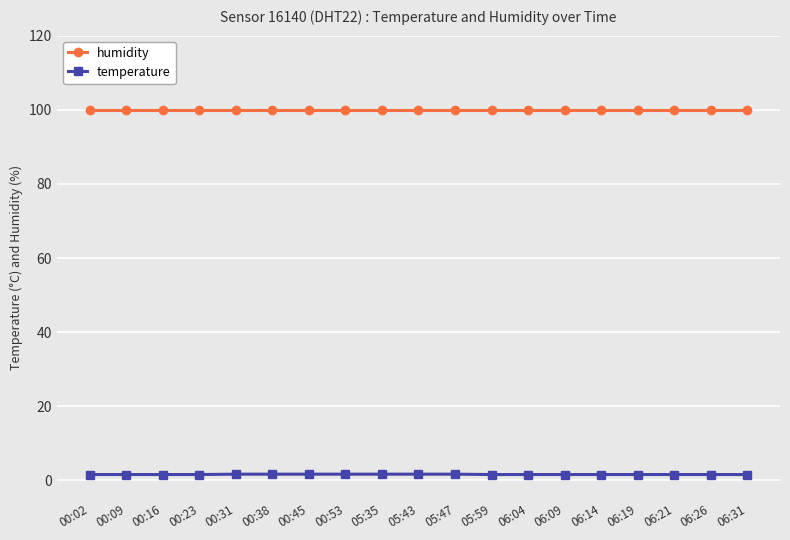

What is the sum of all temperature values?

31.1